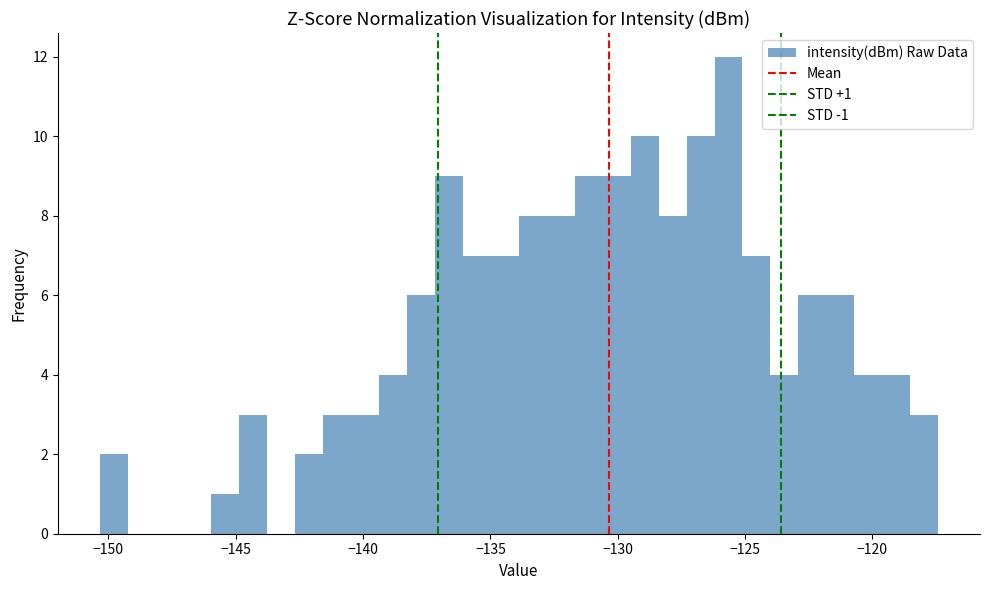

Around what value on the x-axis is the tallest bar? Give the approximate position of its centre, as read against the axis.

-125.5